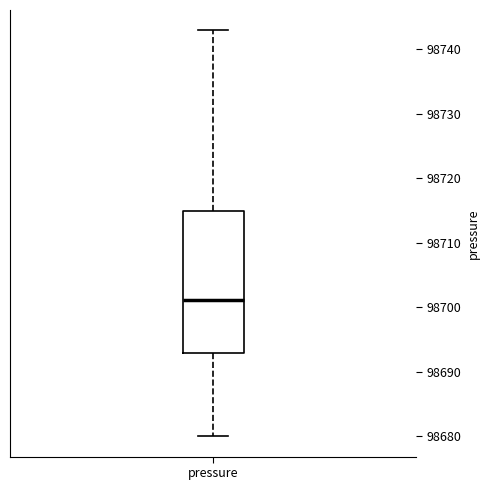

Transcribe this box plot: give where the median line is, the range the box spans, and where the two whiskers end, as read against the y-axis. The values are not printed on the chart, so give them approximately, as read against the axis.

median 98701, box 98693 to 98715, whiskers 98680 to 98743